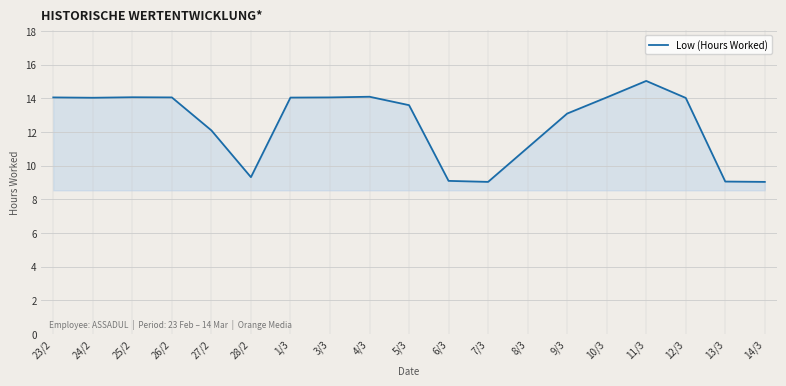

What is the maximum value shown in the chart?

15.0